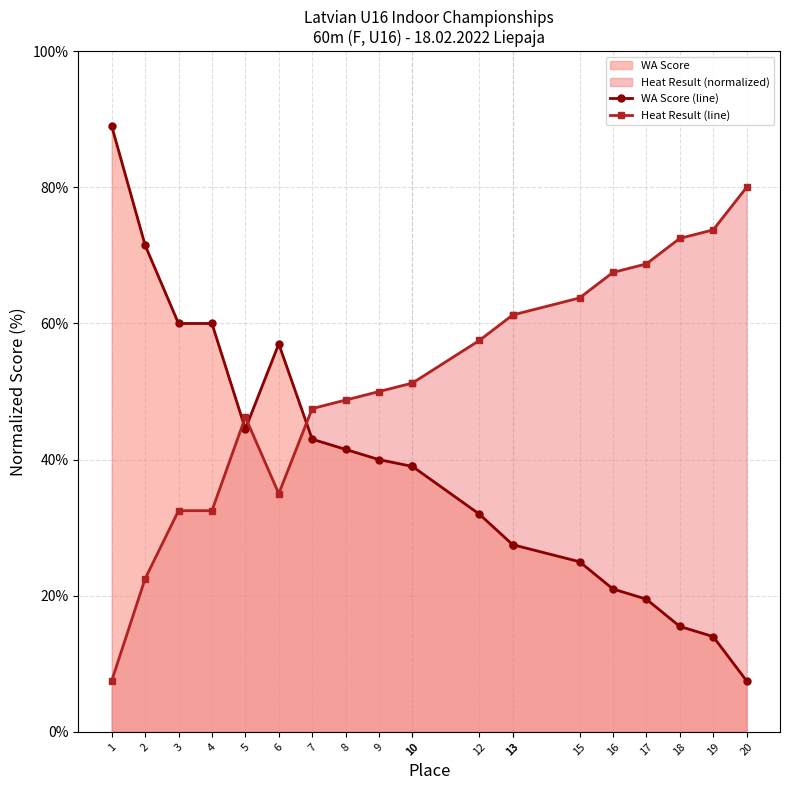

How many interior local valleys does the WA Score (line) series have?

1